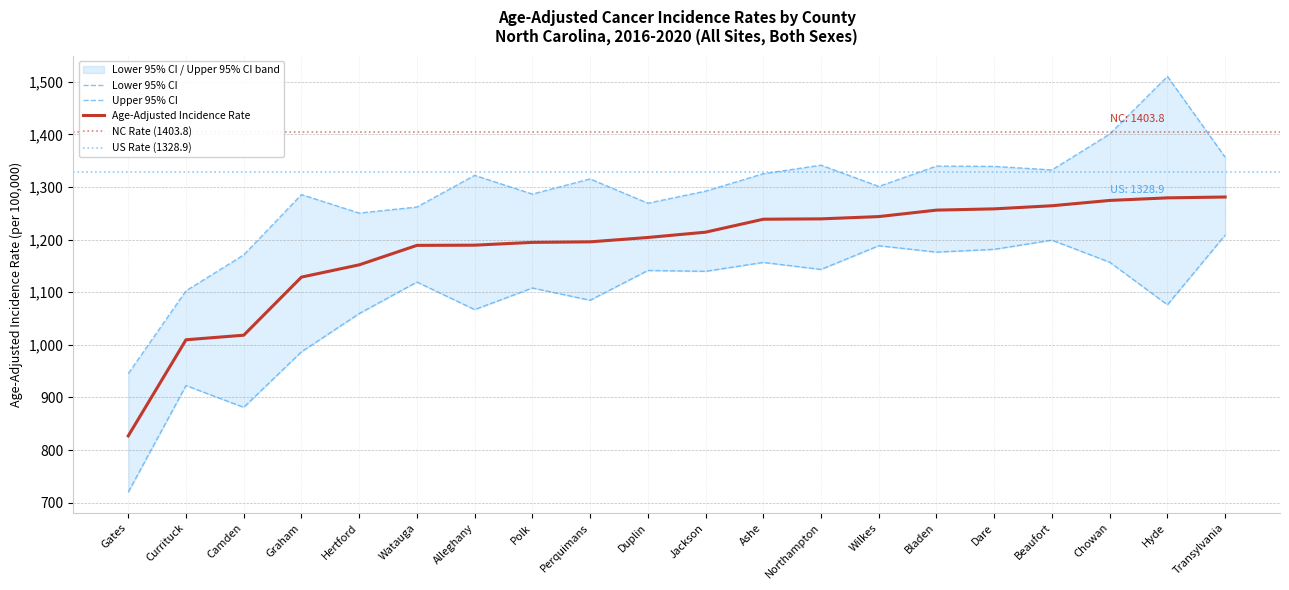

True or false: Upper 95% CI and Age-Adjusted Incidence Rate cross at least once.

False